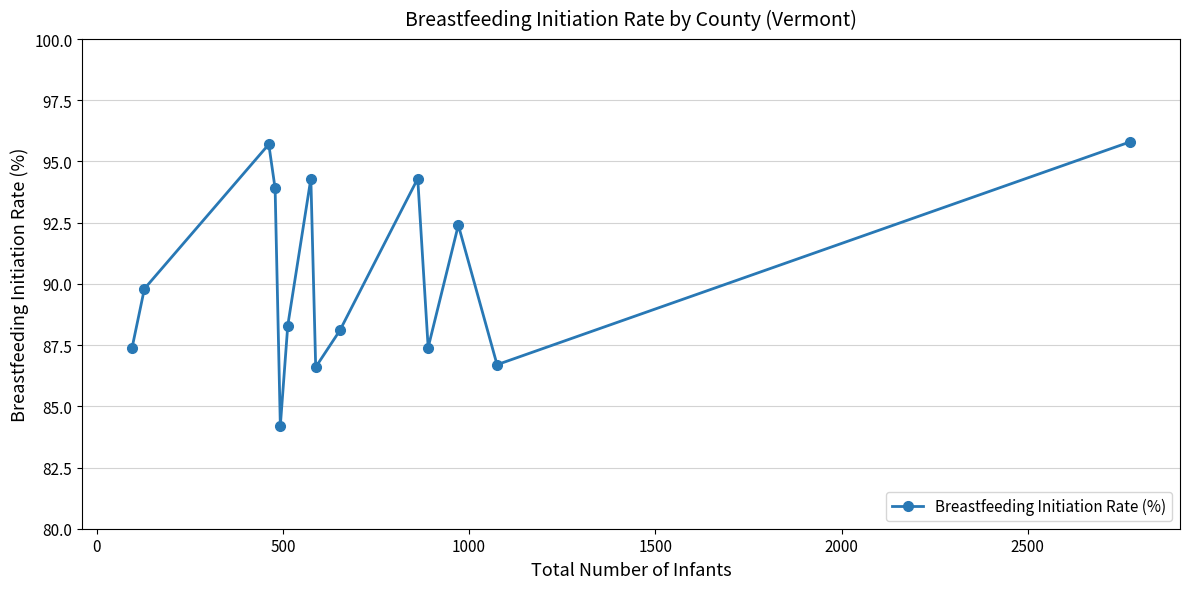

What is the smallest value displayed?

84.2